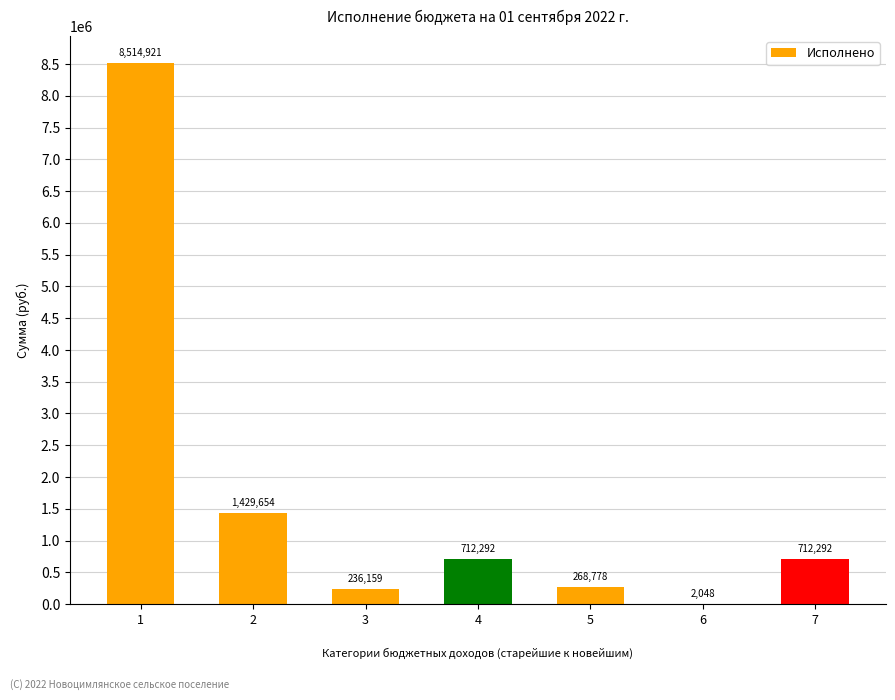

What value does the data have at 5?

268778.2